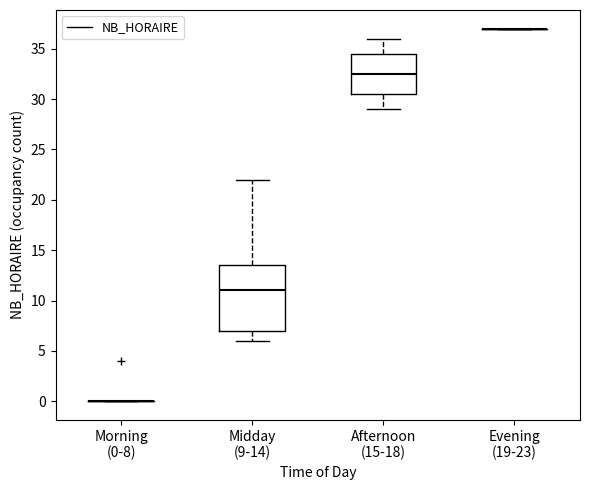

Where does the lower whisker of the box for Afternoon (15-18) end on the y-axis? The values are not printed on the chart, so give them approximately, as read against the axis.

29.0